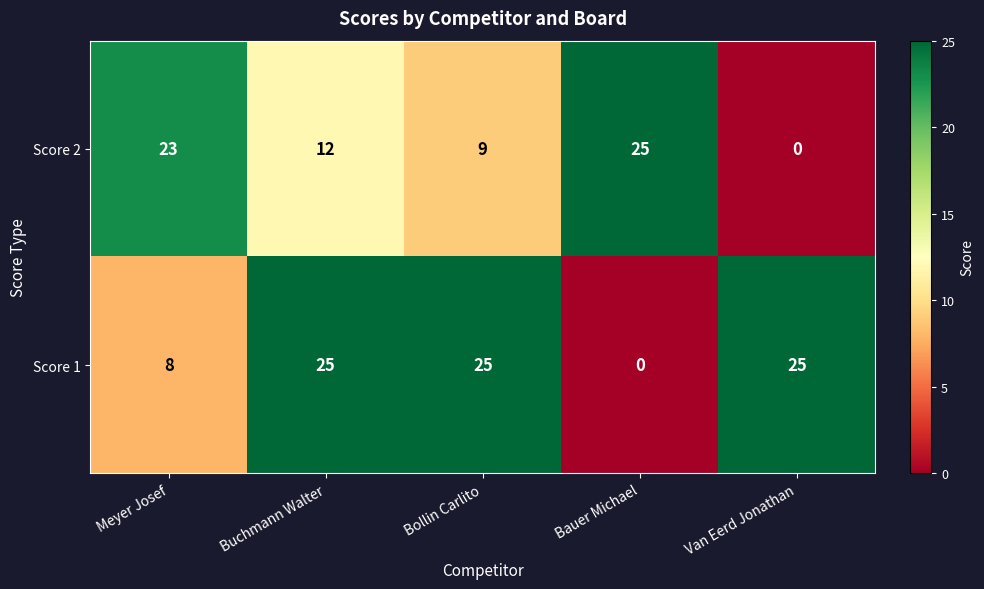

Which series has the largest total across all categories?

Score 1